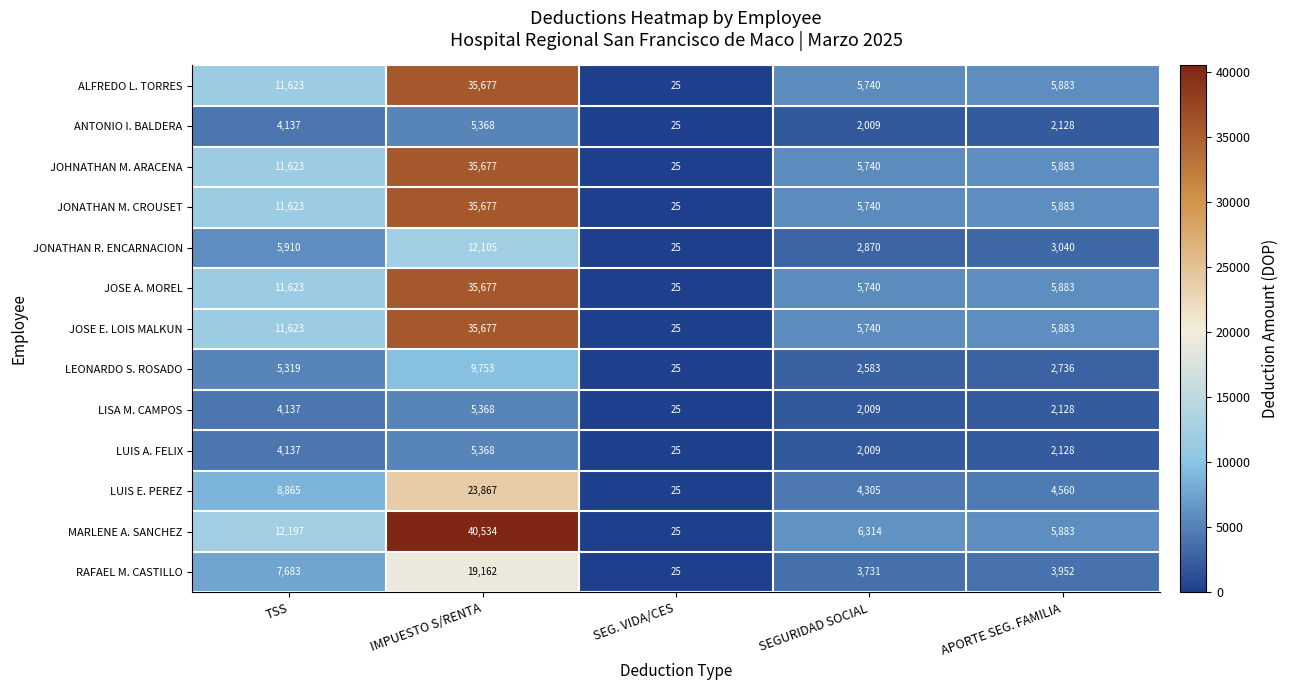

What is the sum of all LISA M. CAMPOS values?

13667